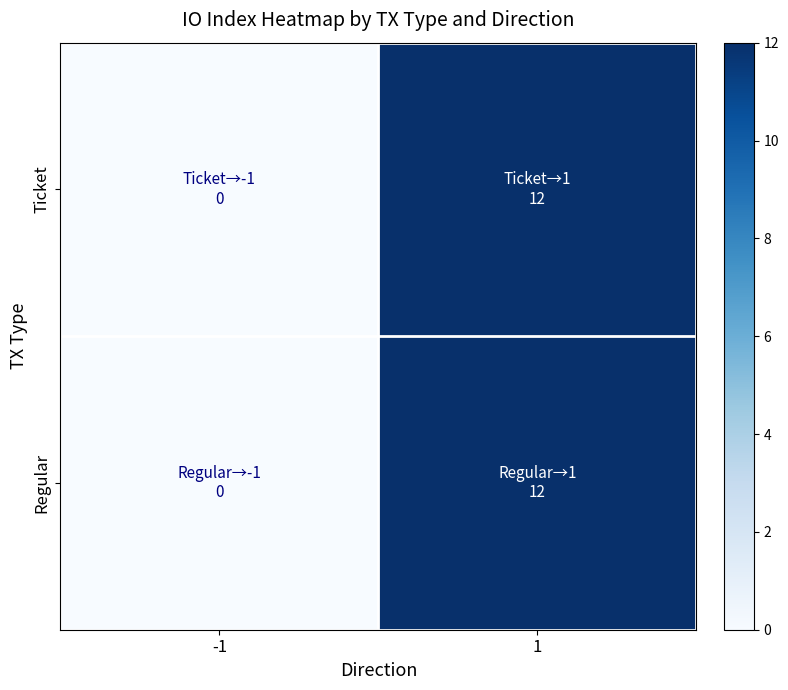

Count the number of categories in the chart.

2